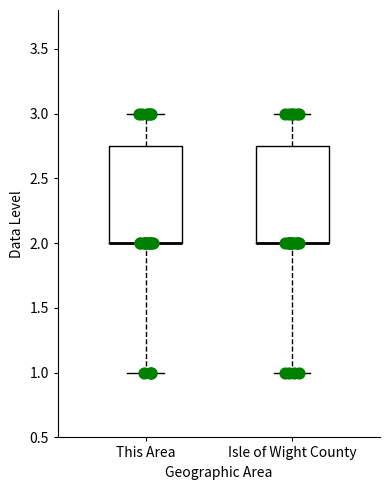

Reading left to right, read every box against the y-axis: the position of its median line, the range the box covers, and the ends of its whiskers. The values are not printed on the chart, so give them approximately, as read against the axis.

This Area: median 2.00 (drawn on the box's lower edge), box 2.00 to 2.75, whiskers 1.00 to 3.00
Isle of Wight County: median 2.00 (drawn on the box's lower edge), box 2.00 to 2.75, whiskers 1.00 to 3.00